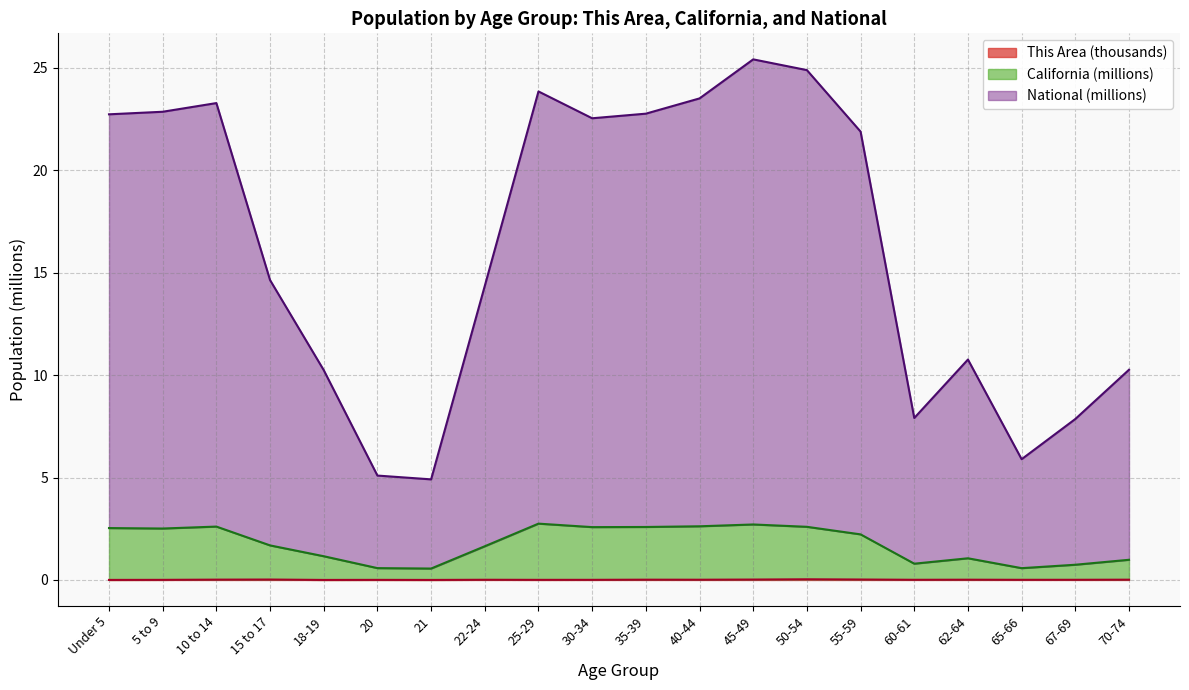

Which has a higher value, 65-66 or 25-29?

65-66